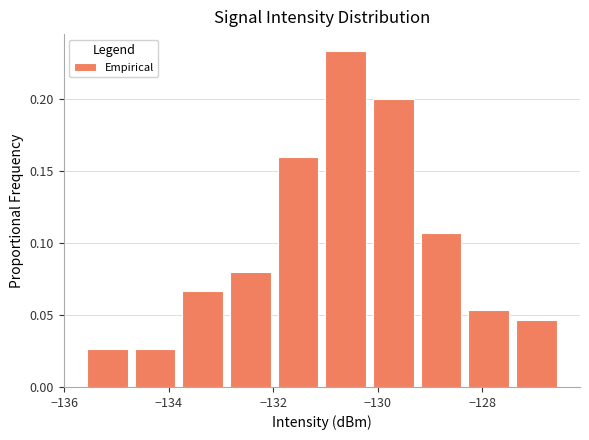

Which range on the x-axis has the tallest bar?

-131.0 to -130.2